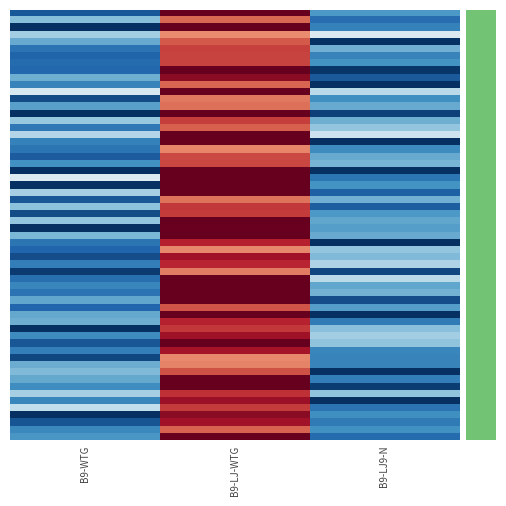

At how many categories does at least one series exceed 22?

1